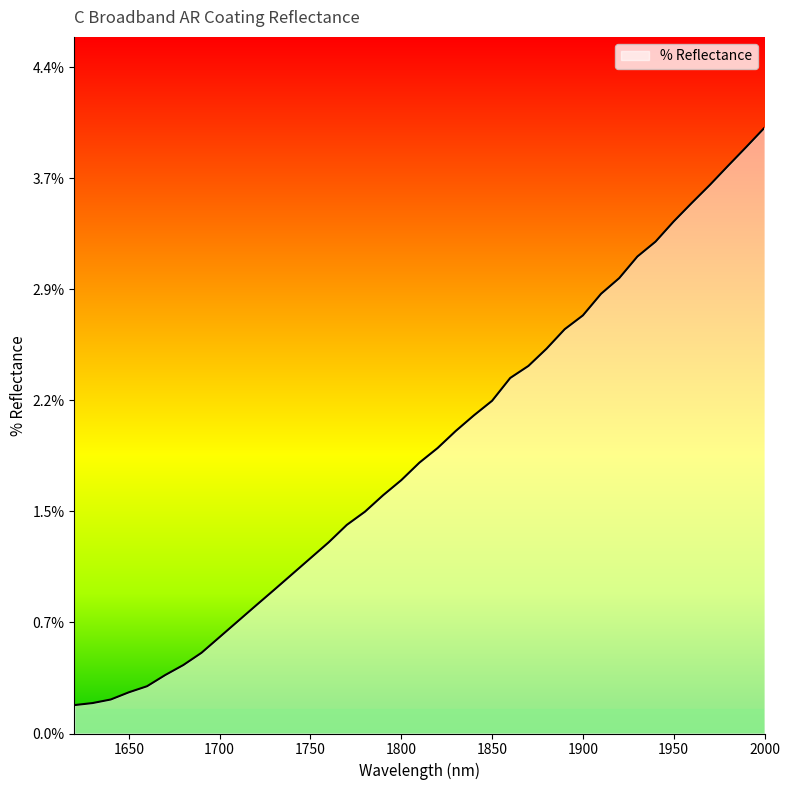

How many values are below 1?

12